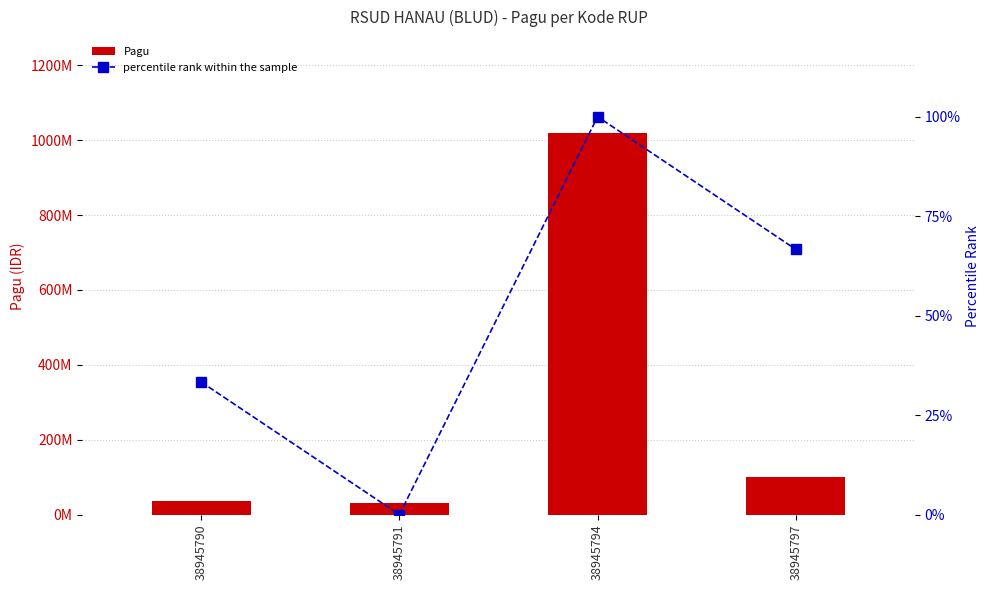

How many data points in percentile rank within the sample are above 66?

2